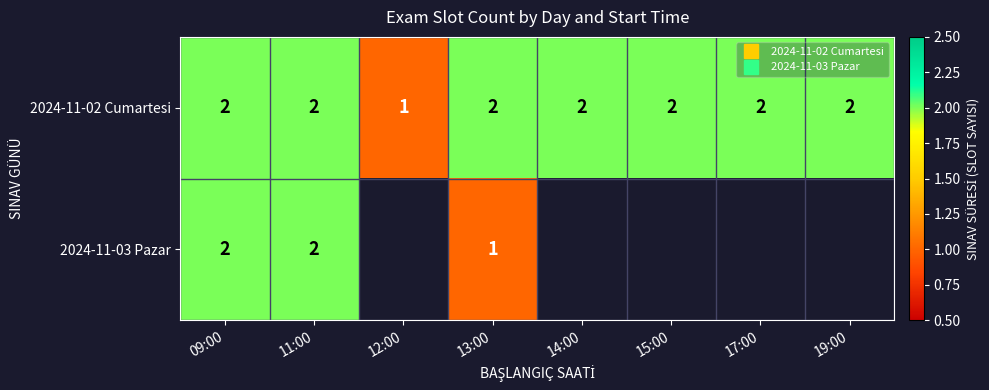

At how many categories does at least one series exceed 1?

7